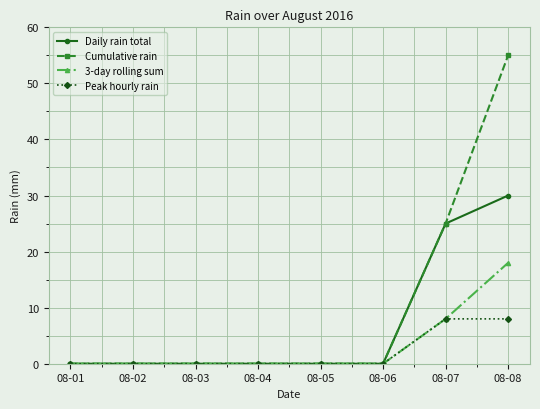

Reading left to right, what are all the values shown in this chart?

Daily rain total: 0	0	0	0	0	0	25	30
Cumulative rain: 0	0	0	0	0	0	25	55
3-day rolling sum: 0	0	0	0	0	0	8	18
Peak hourly rain: 0	0	0	0	0	0	8	8